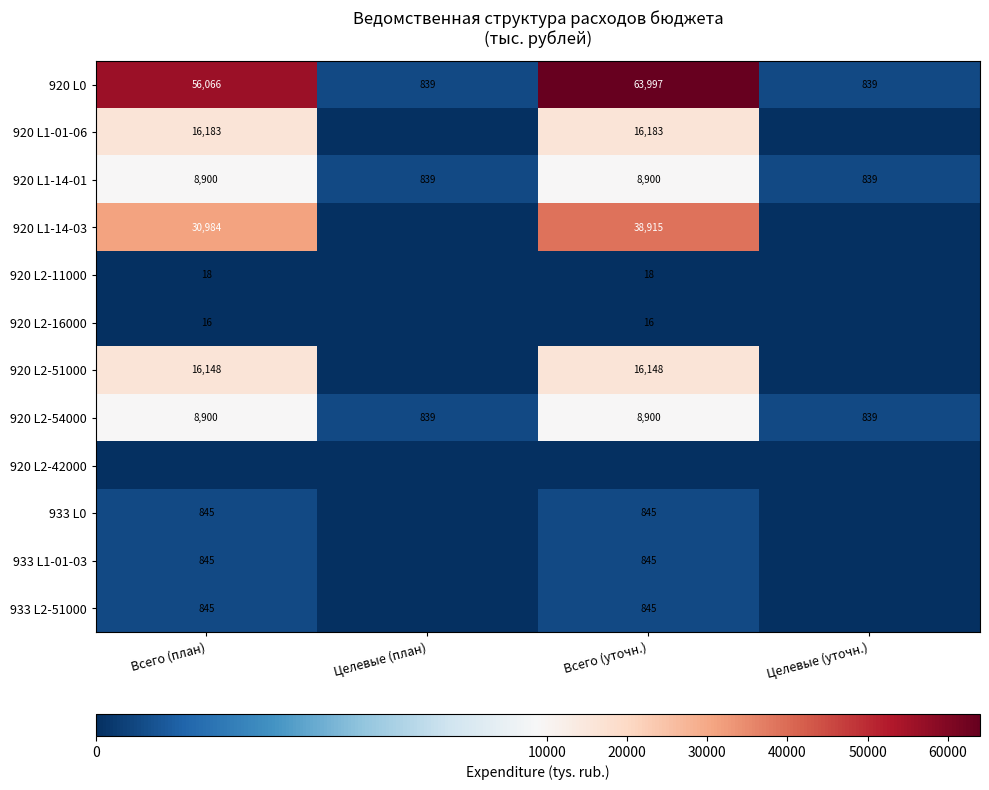

How many 920 L0 values are between 839 and 63997?

4